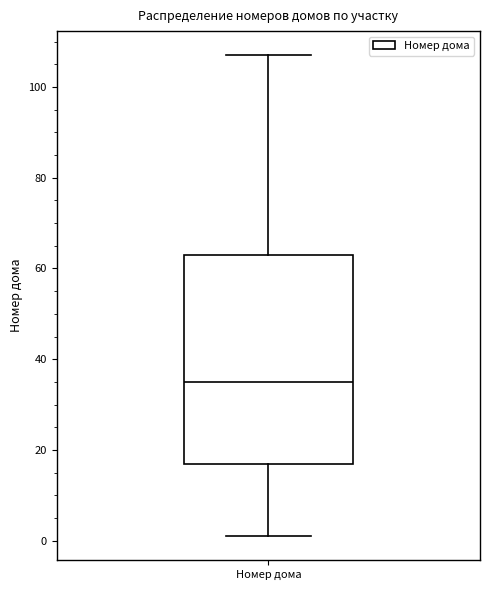

Read this box plot against the y-axis: the position of the median line, the range covered by the box, and the ends of both whiskers. The values are not printed on the chart, so give them approximately, as read against the axis.

median 36, box 18 to 64, whiskers 2 to 108